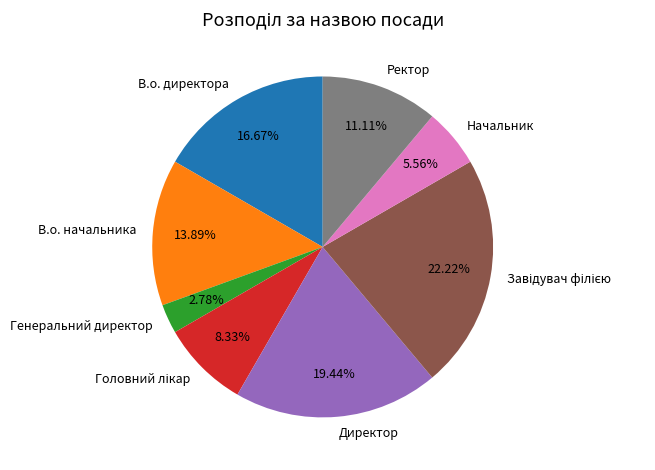

Which has a higher value, В.о. директора or В.о. начальника?

В.о. директора